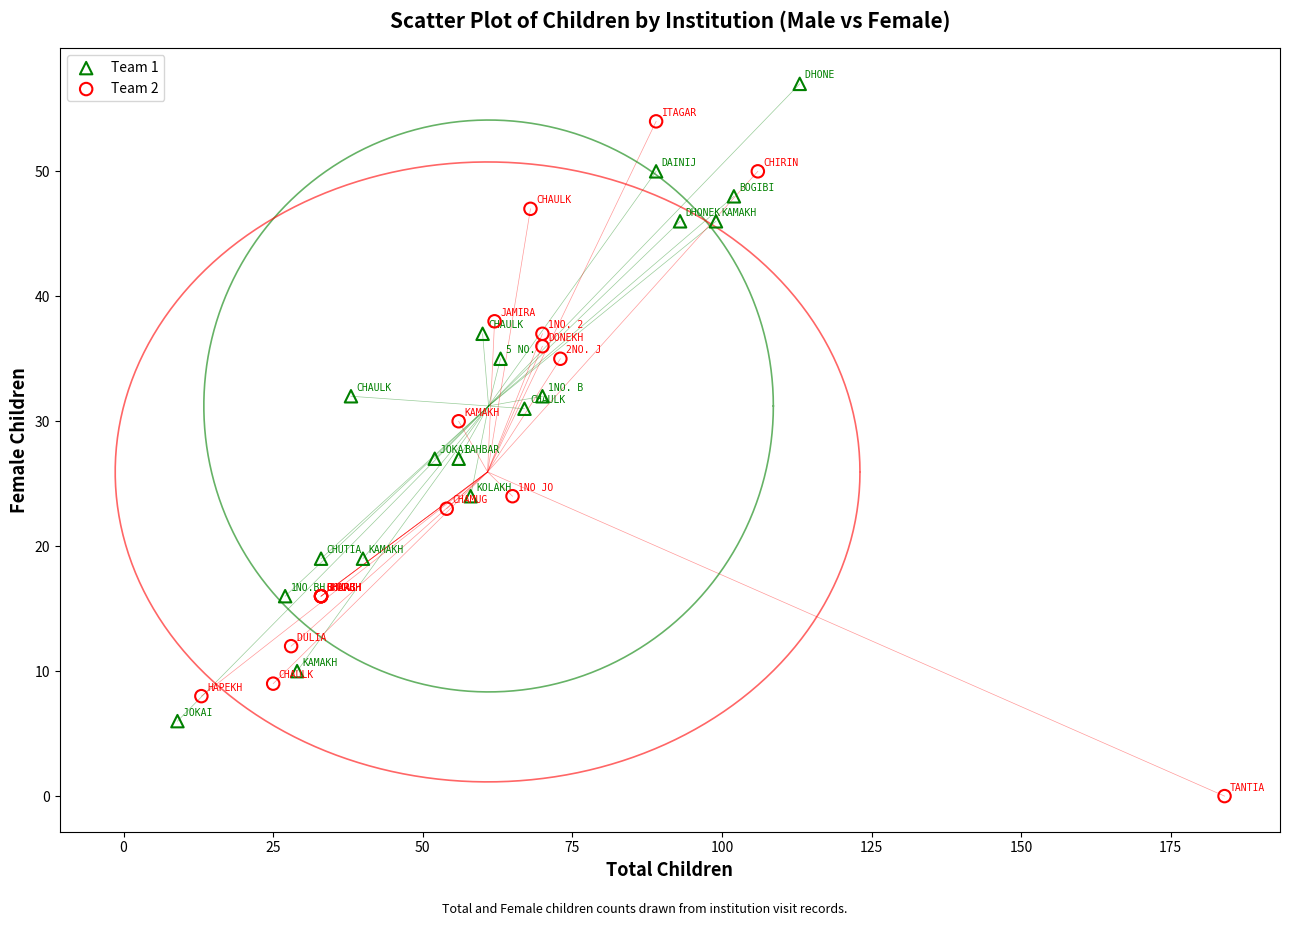

Which series contains the lowest Y value?

Team 2